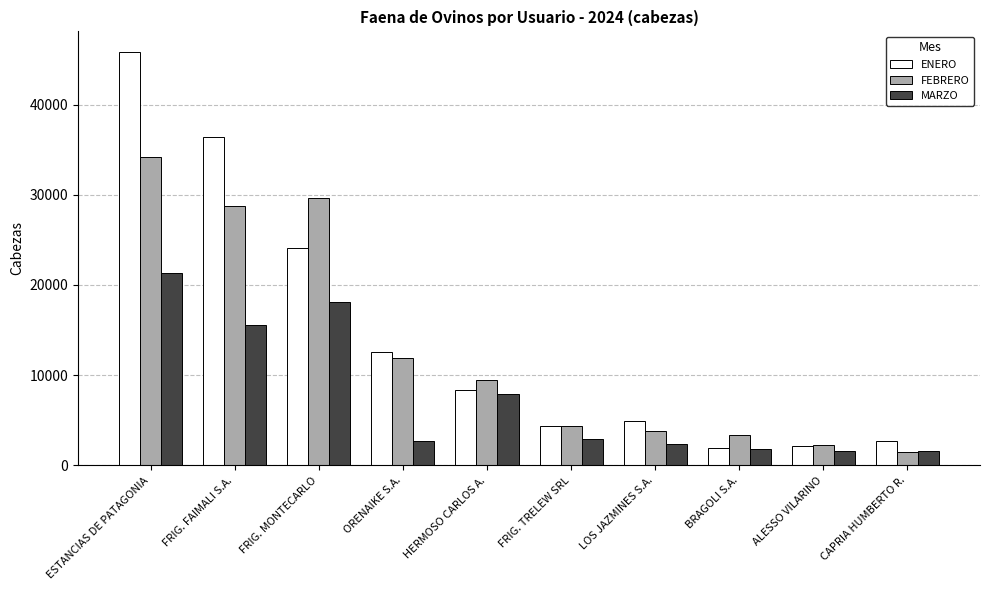

At which category is the sum across all series the highest?

ESTANCIAS DE PATAGONIA